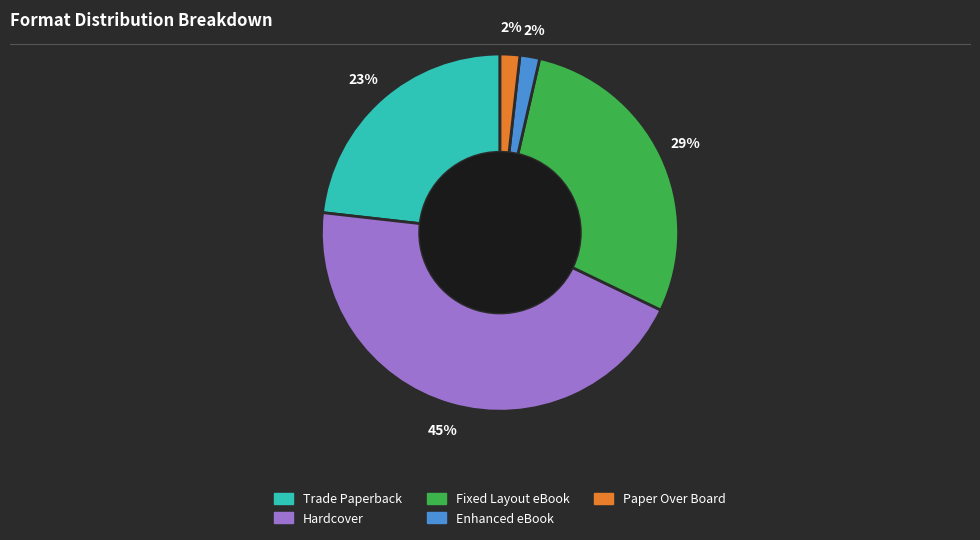

The Enhanced eBook slice represents 2% of the pie. True or false?

True